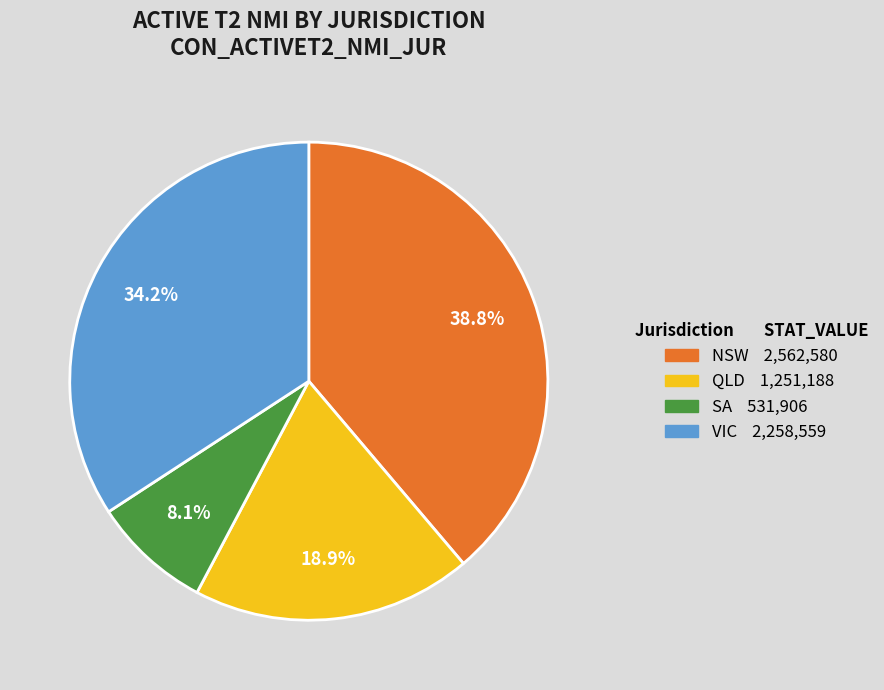

True or false: QLD accounts for 32% of the total.

False